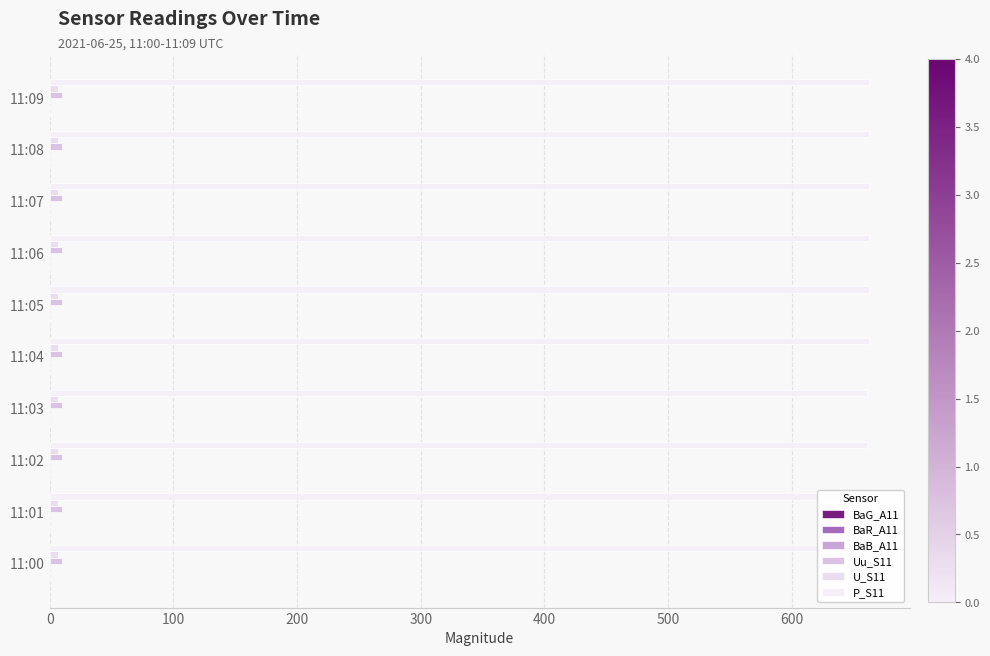

What value does the U_S11 series have at 11:09?

6.6